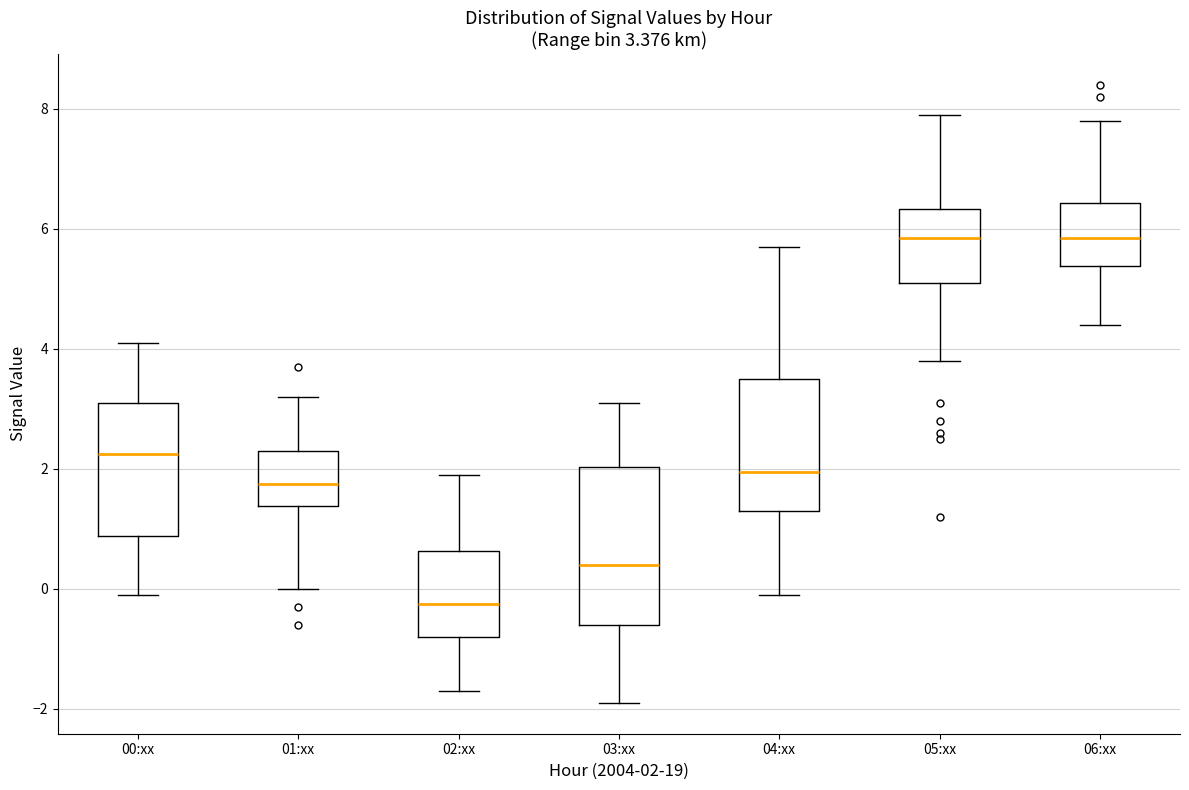

Which box is the tallest, from its lower edge to its upper edge?

03:xx